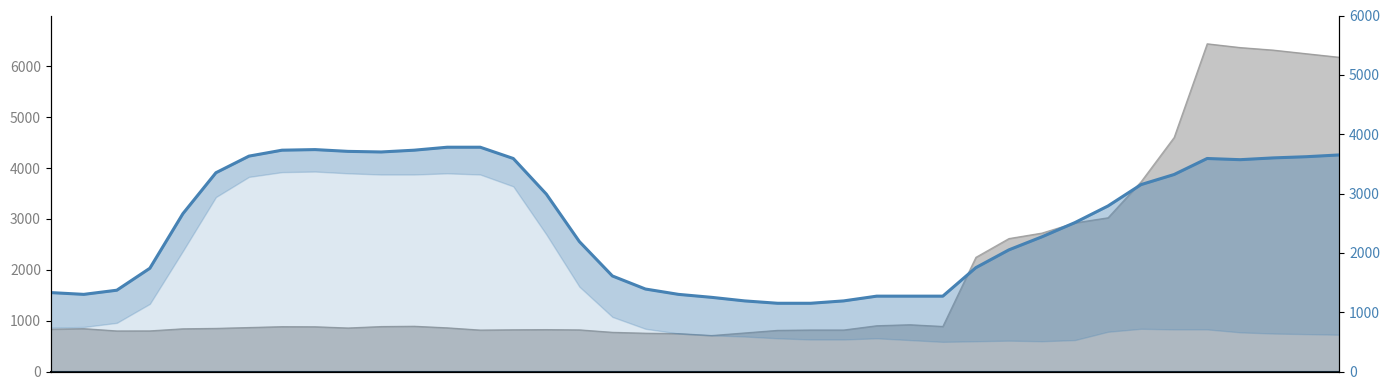

List the labels in order of value, largest first.

12, 13, 8, 7, 11, 9, 10, 39, 6, 38, 37, 14, 35, 36, 5, 34, 33, 15, 32, 4, 31, 30, 16, 29, 28, 3, 17, 18, 2, 0, 1, 19, 25, 26, 27, 20, 21, 24, 22, 23